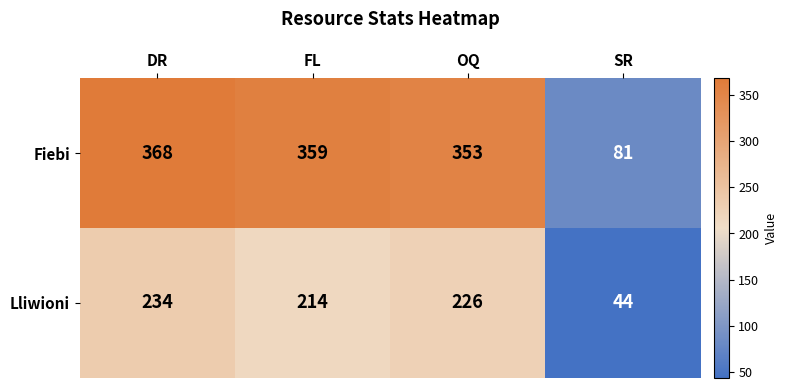

What is the minimum value for Lliwioni?

44